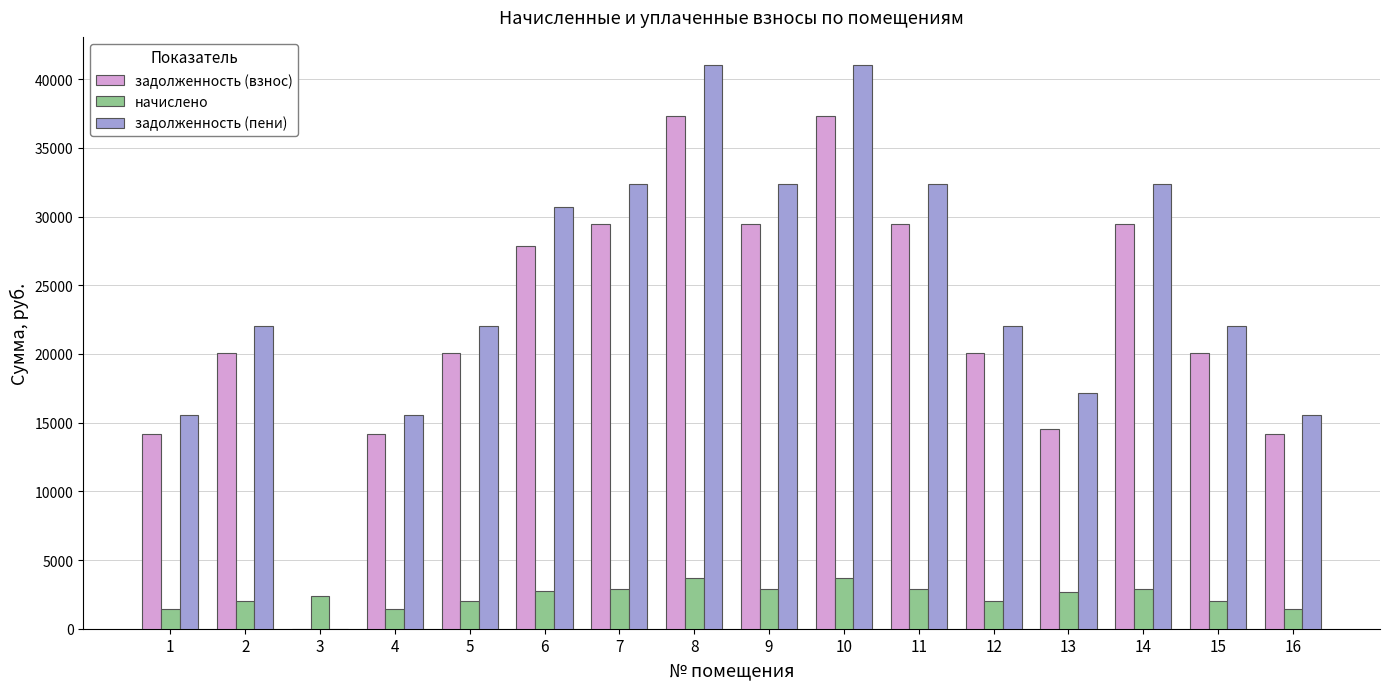

Is the value of начислено at 14 greater than the value of задолженность (взнос) at 7?

No